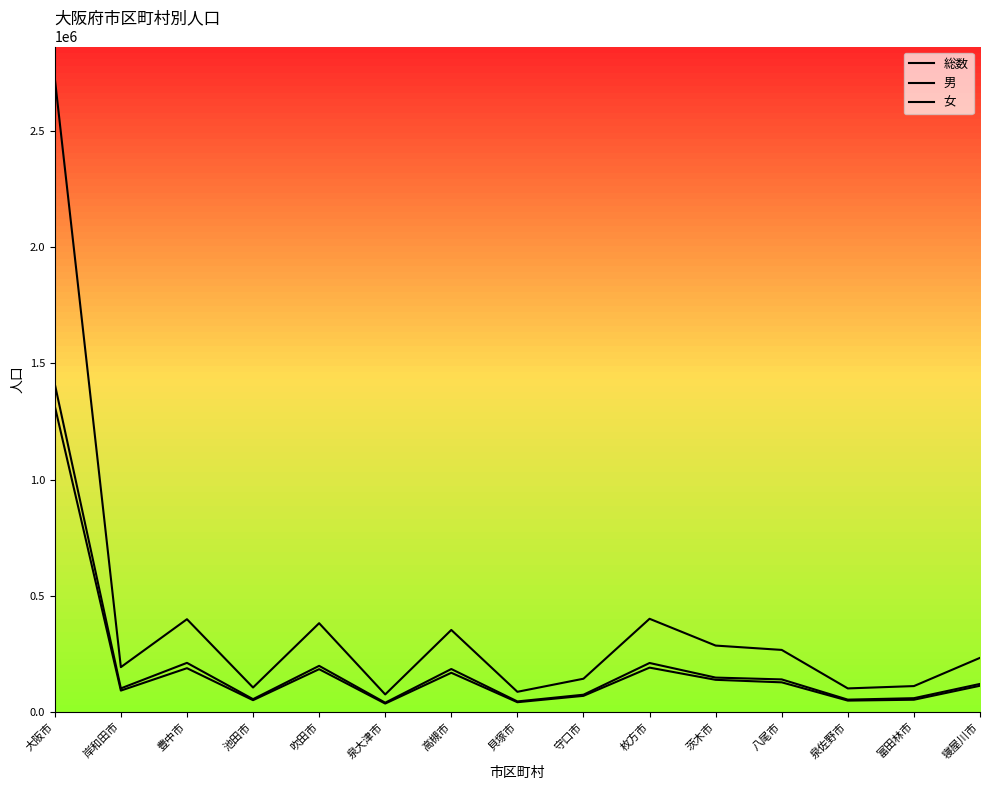

Is it true that 総数 equals 192366 at 岸和田市?

True